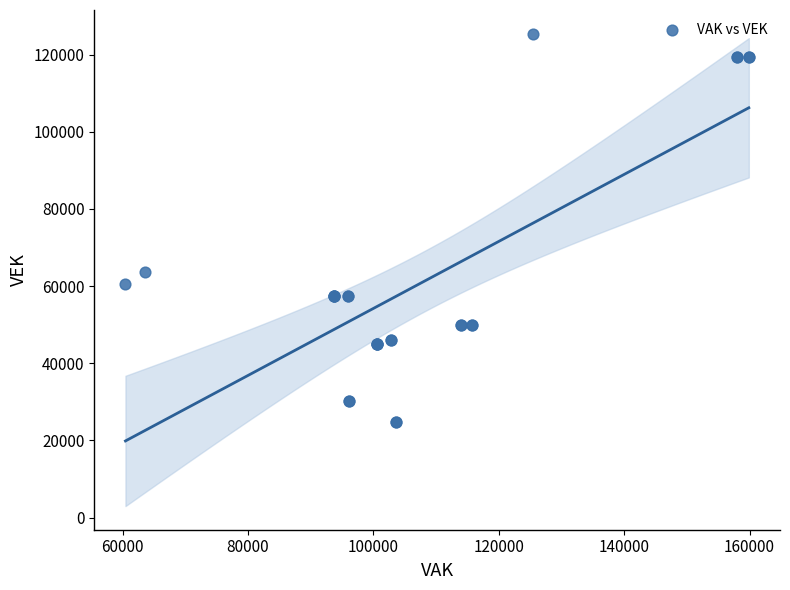

What Y value in the scatter plot is closest to 75166?

63532